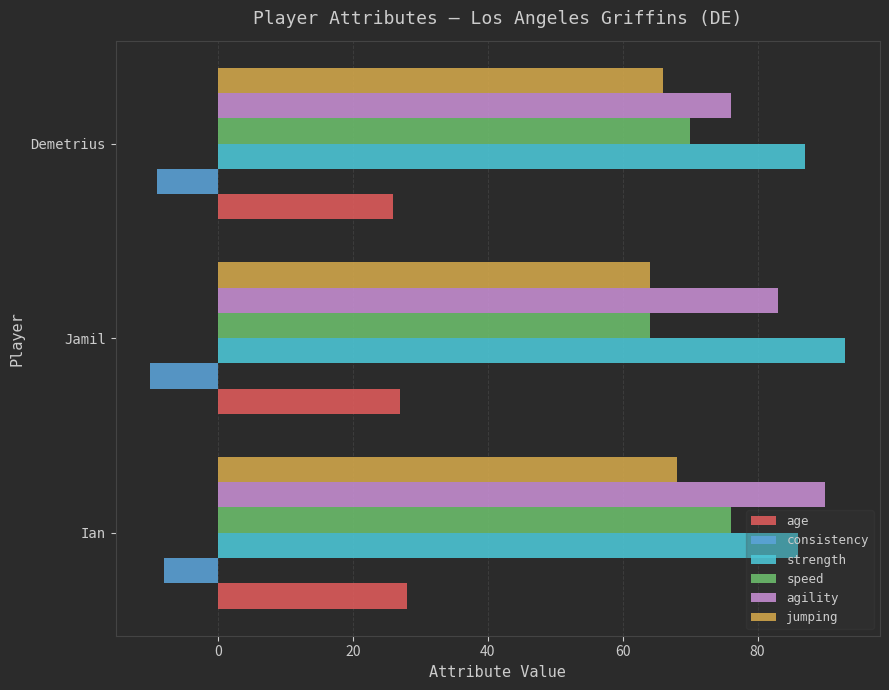

At which category is the sum across all series the highest?

Ian